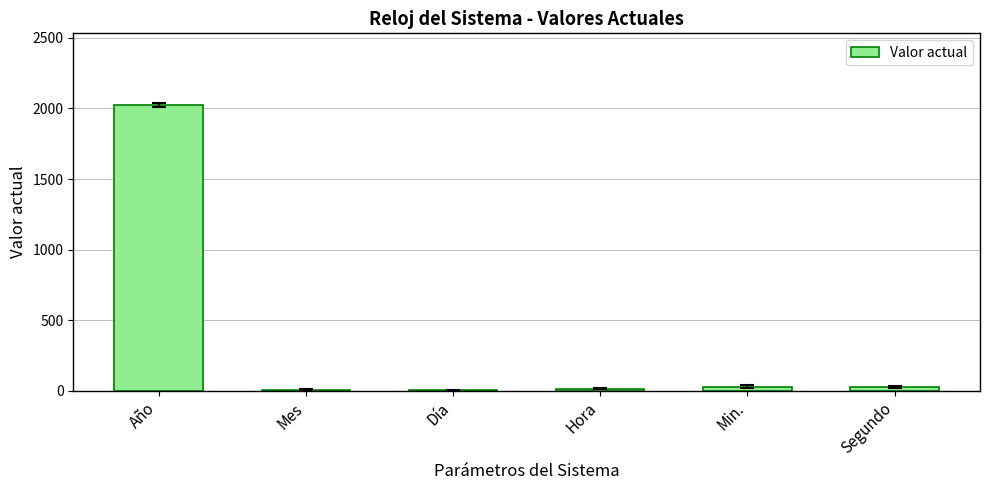

Is it true that the value at Año is 2025?

True